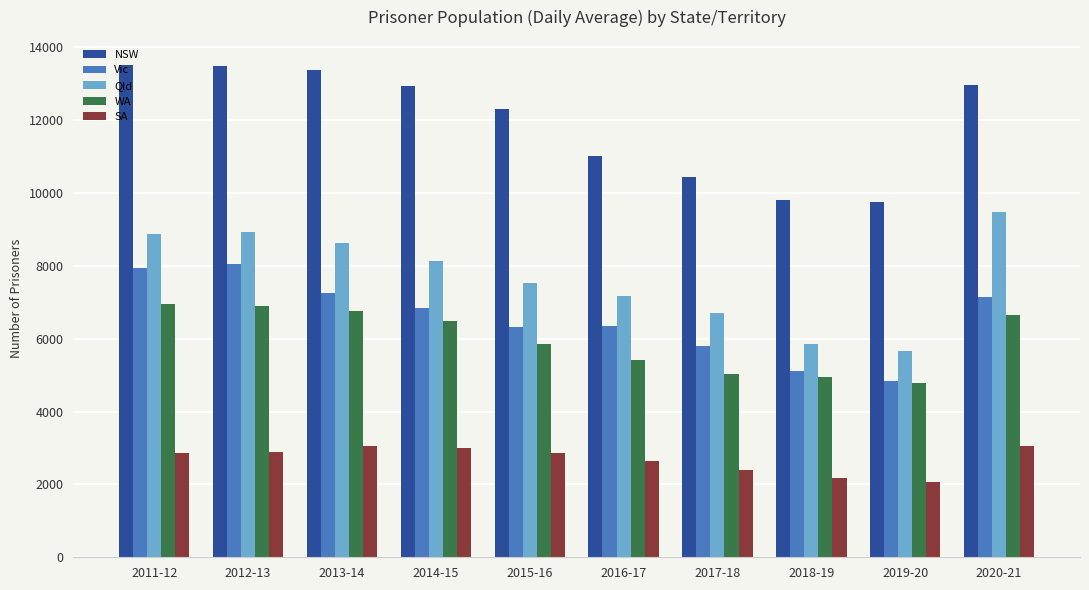

Is the value of Vic at 2019-20 greater than the value of WA at 2018-19?

No